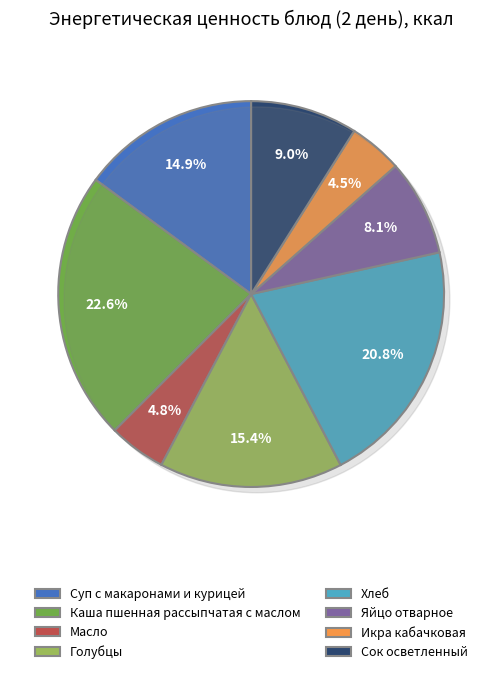

What is the ratio of the value at Хлеб to the value at Сок осветленный?

2.3